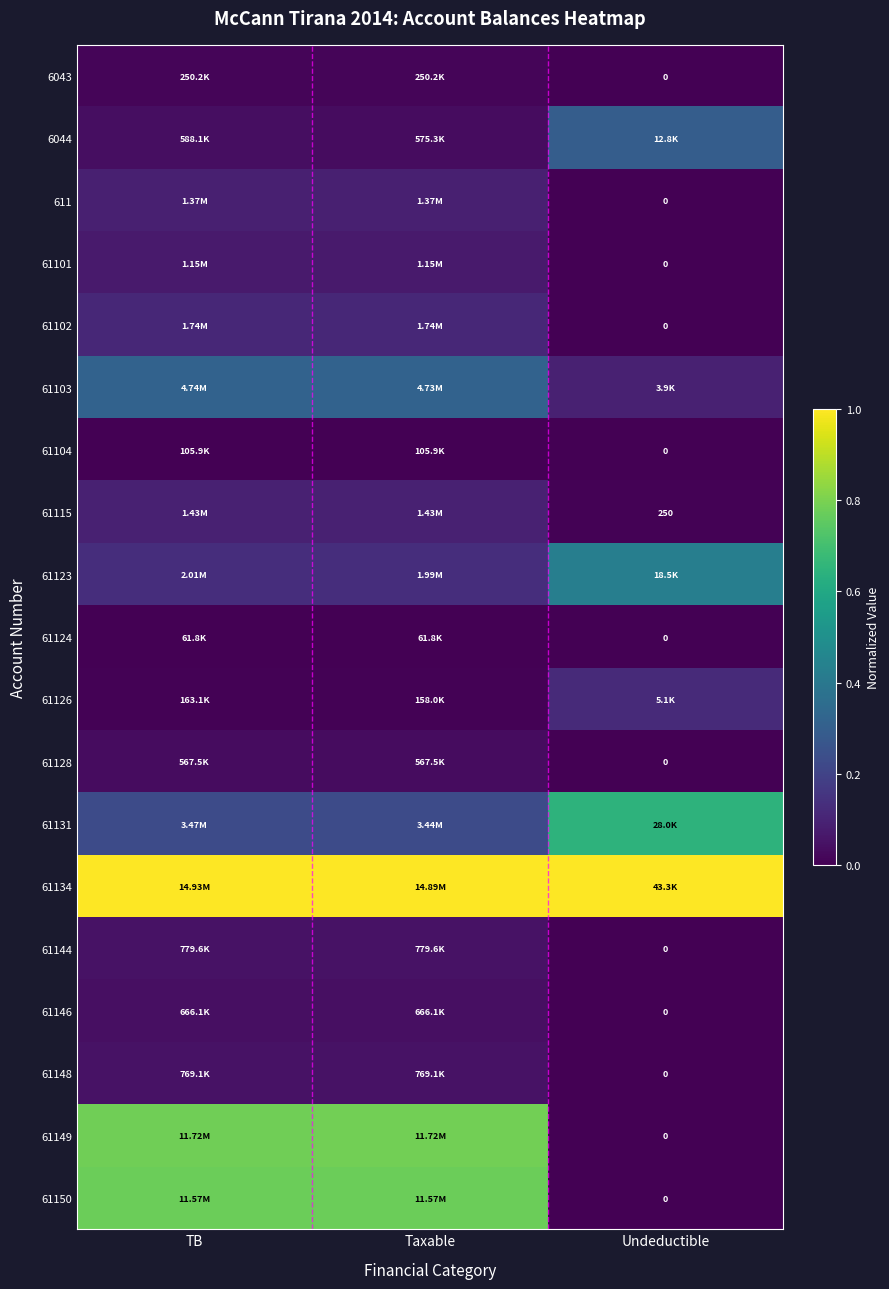

The 61123 series shows 0.1 at Taxable. True or false?

True